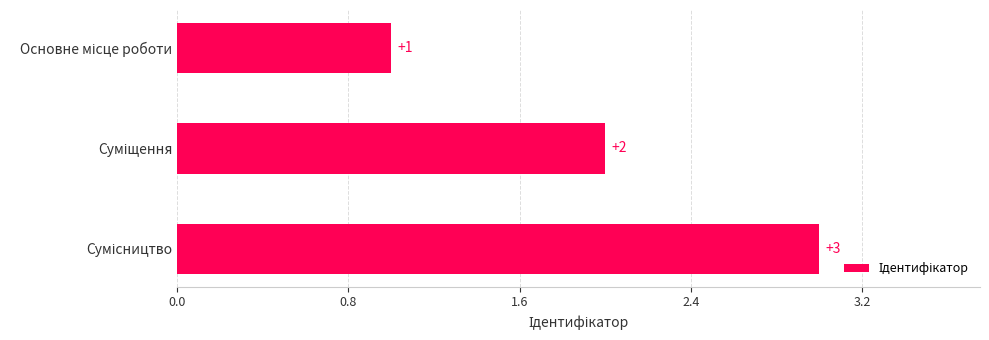

What is the greatest value displayed?

3